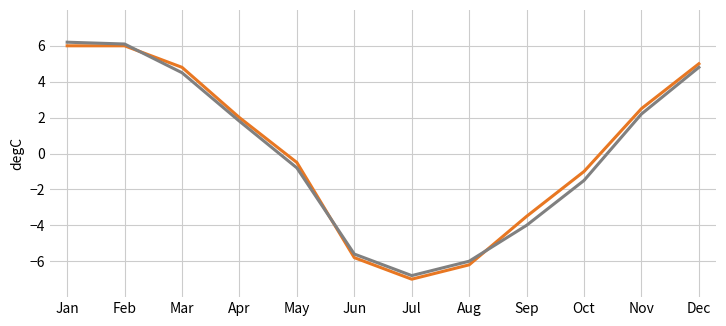

What is the greatest value displayed?

6.2